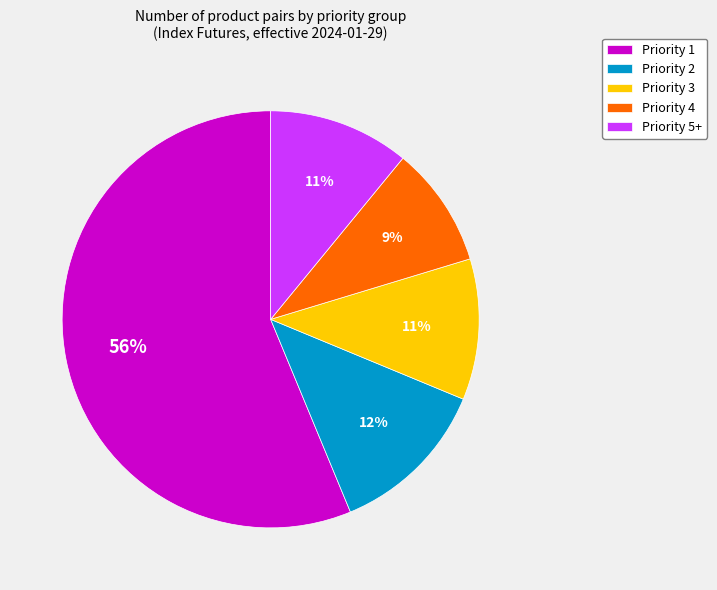

The Priority 4 slice represents 21% of the pie. True or false?

False